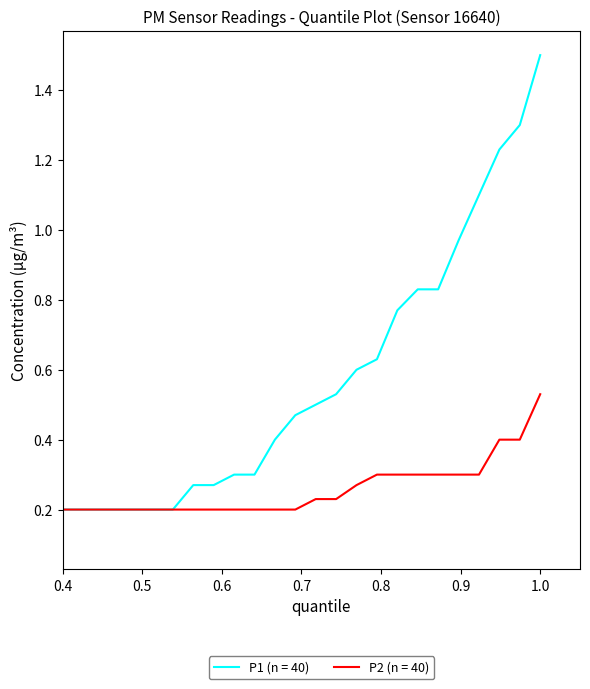

List the series in order of their overall mean, highest first.

P1 (n = 40), P2 (n = 40)